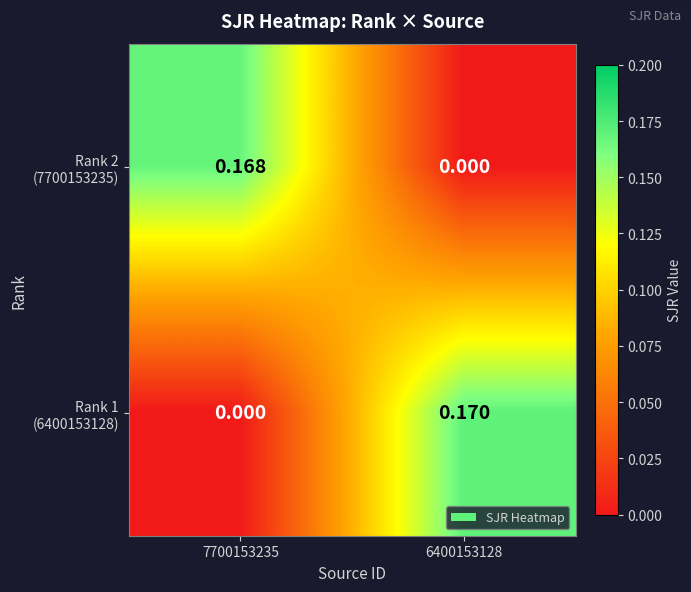

At how many categories does at least one series exceed 0?

2